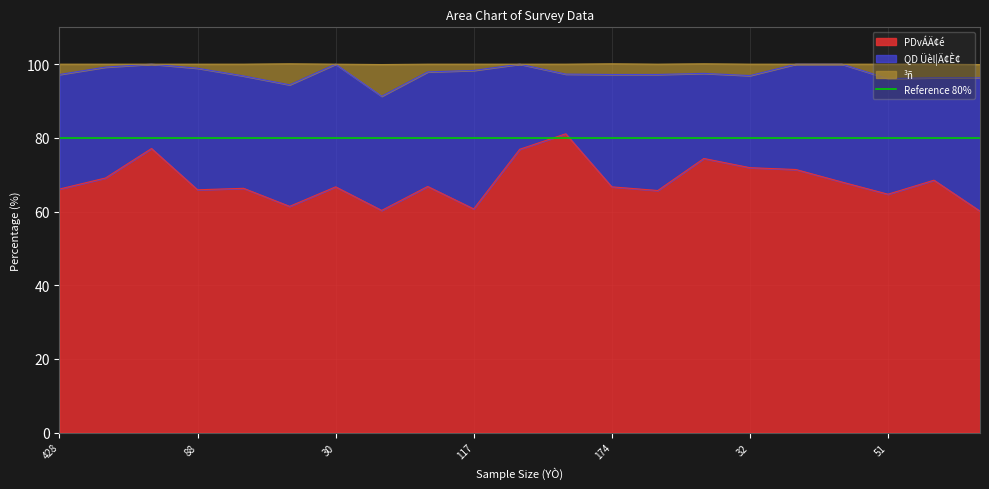

True or false: ³ñ and PDvÁÄ¢é cross at least once.

False